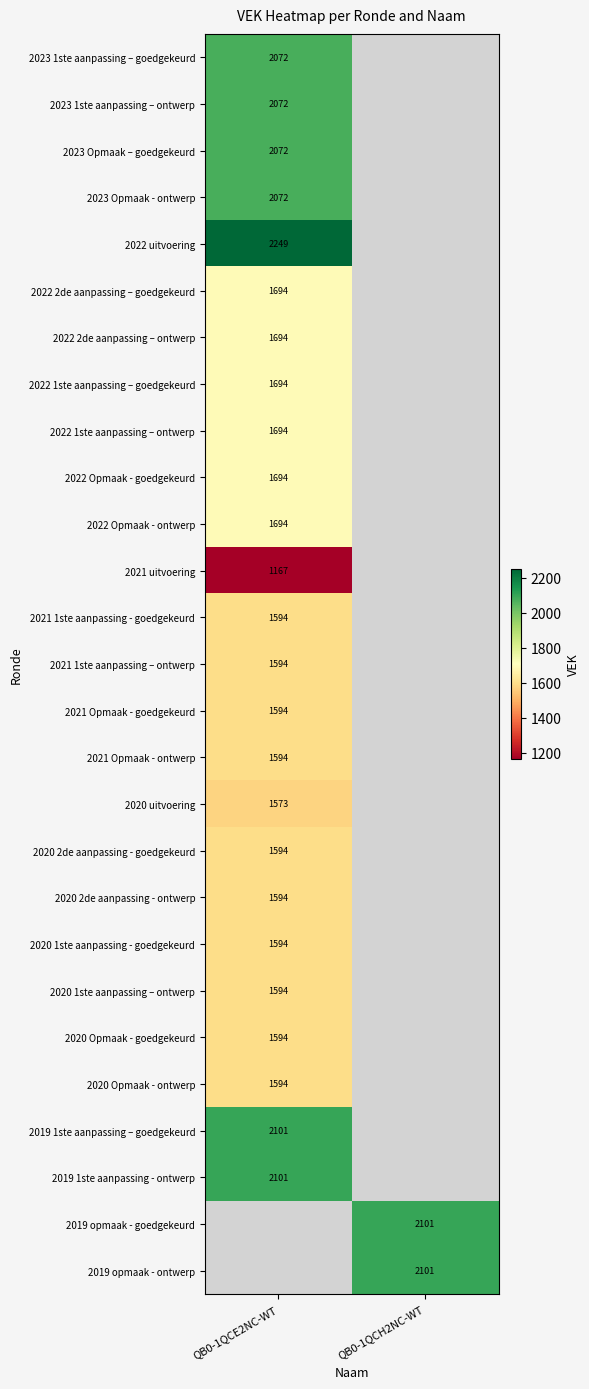

The value of 2022 2de aanpassing – ontwerp at QB0-1QCE2NC-WT is 1694. True or false?

True